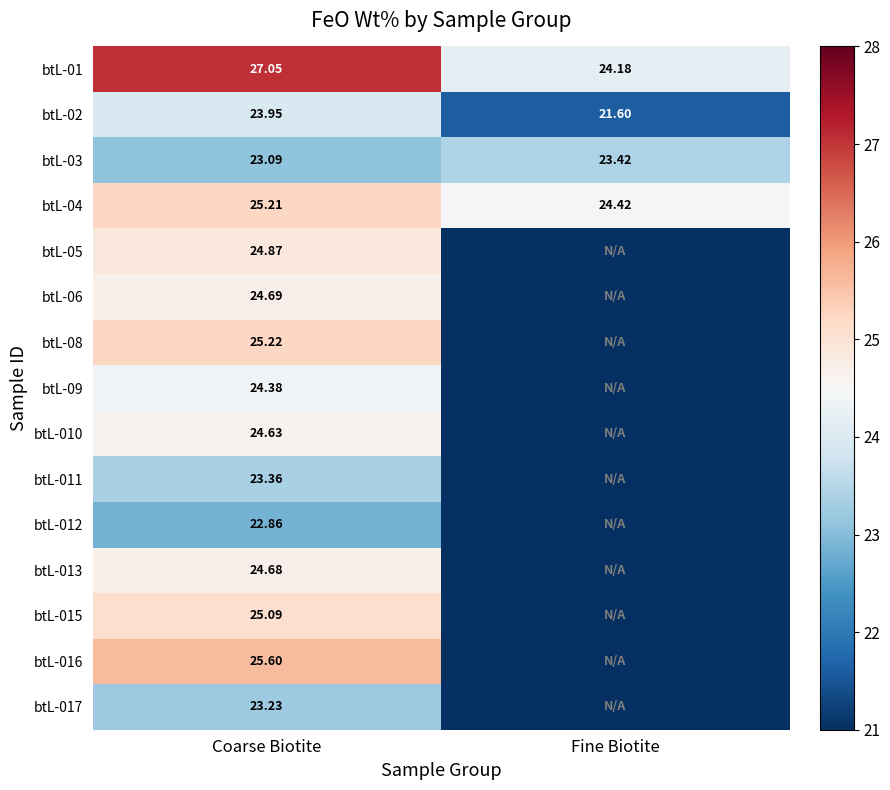

At which label is btL-01 closest to 25?

Fine Biotite